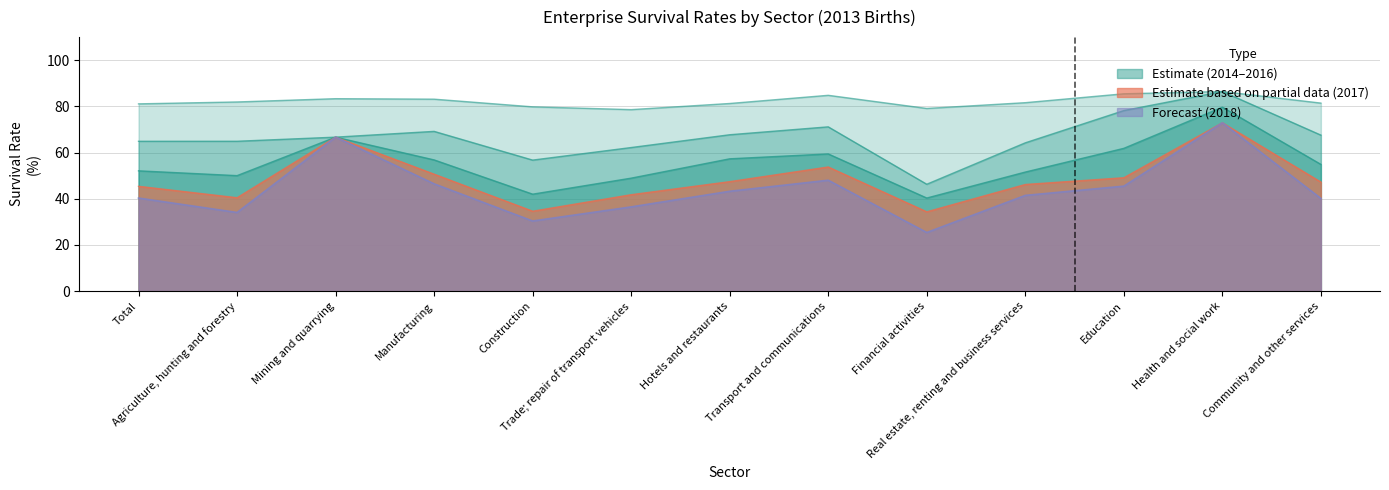

The value of Survival rate 2014 (%) at Community and other services is 118.4. True or false?

False